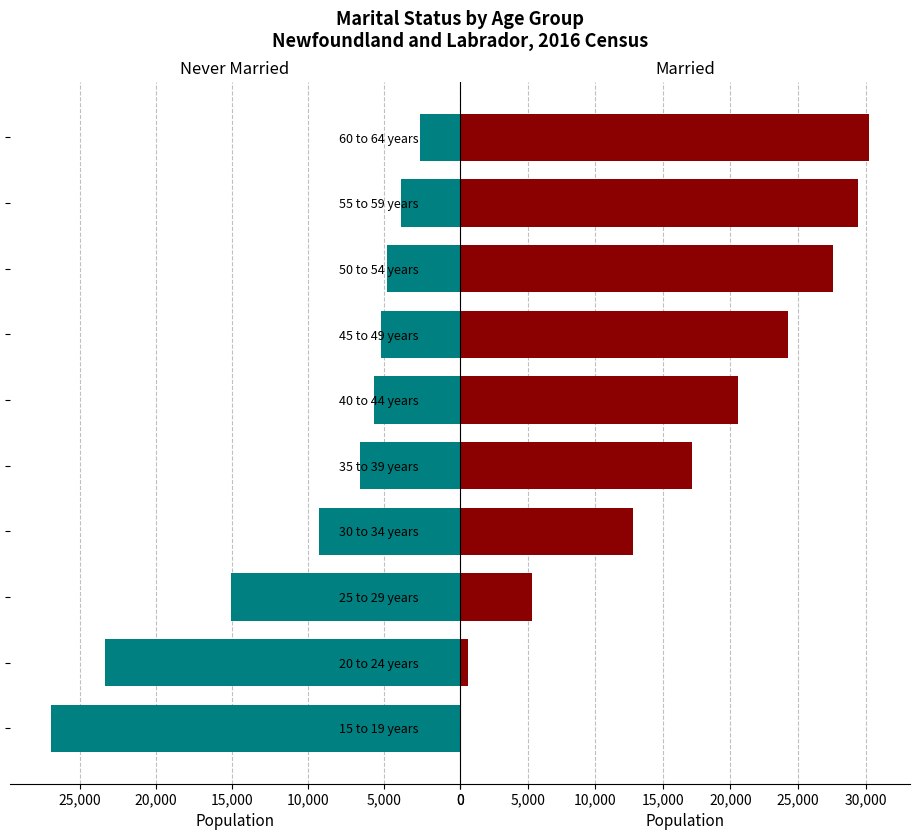

What is the difference between the Never Married values at 25 to 29 years and 35 to 39 years?

8460